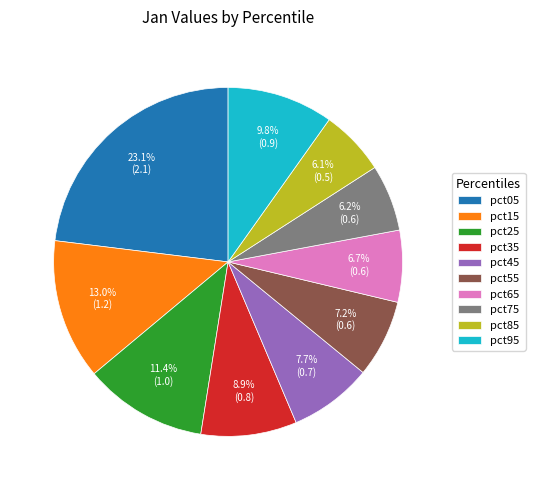

To the nearest percent, what is the difference between the largest and smallest slice percentages?

17%